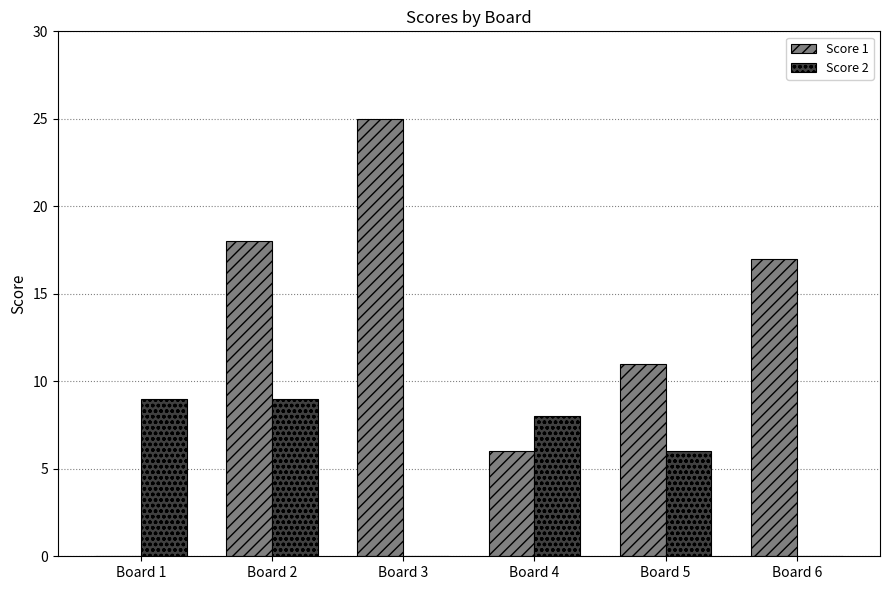

Are the bars grouped side by side (vs. stacked)?

Yes